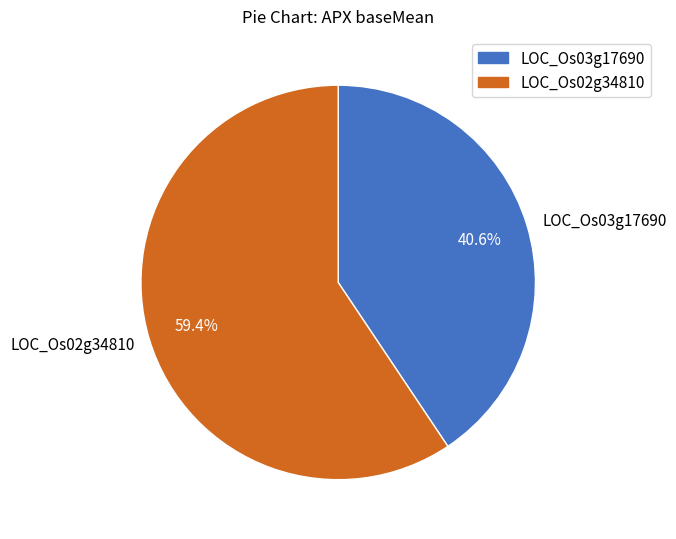

The LOC_Os03g17690 slice represents 41% of the pie. True or false?

True